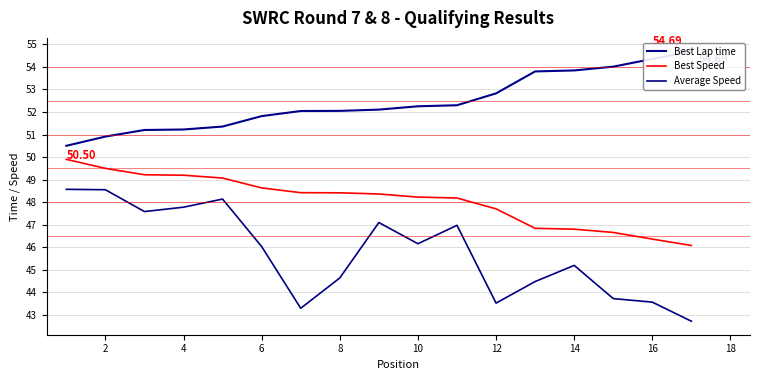

True or false: Best Speed and Average Speed intersect in this chart.

False